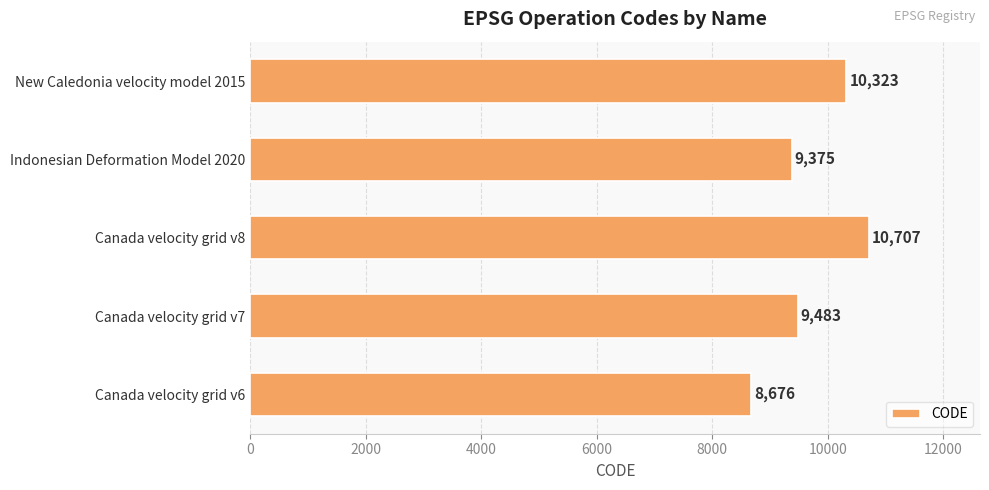

What is the difference between the second highest and second lowest values?

948